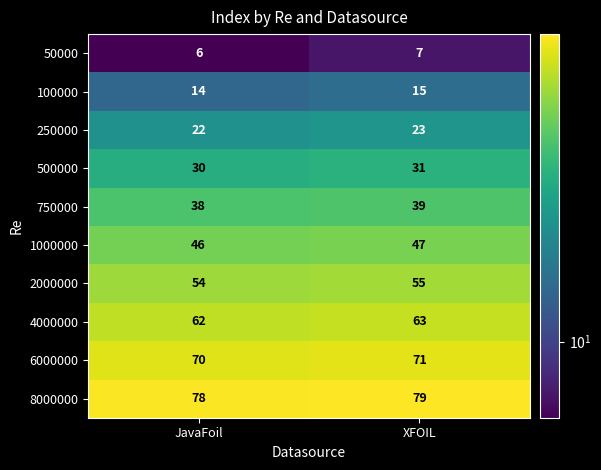

True or false: 50000 has a value of 10 at JavaFoil.

False